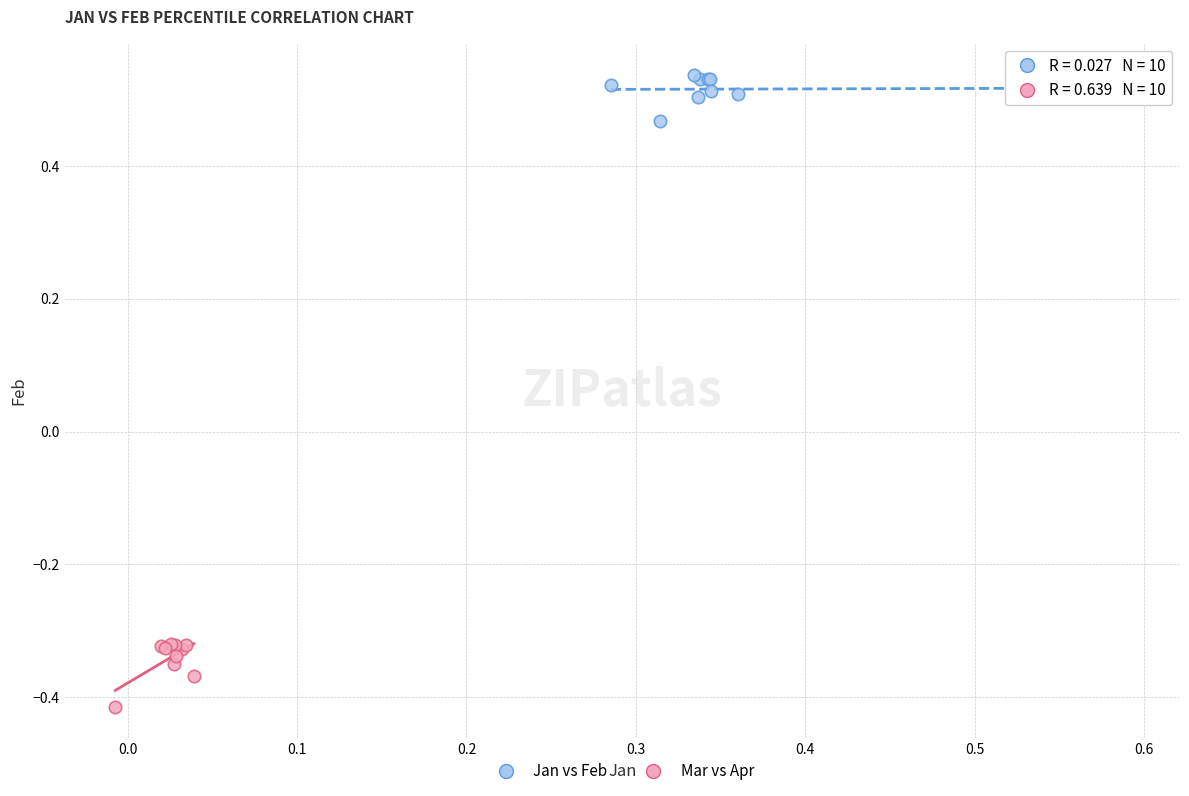

Which series contains the lowest Y value?

Mar vs Apr